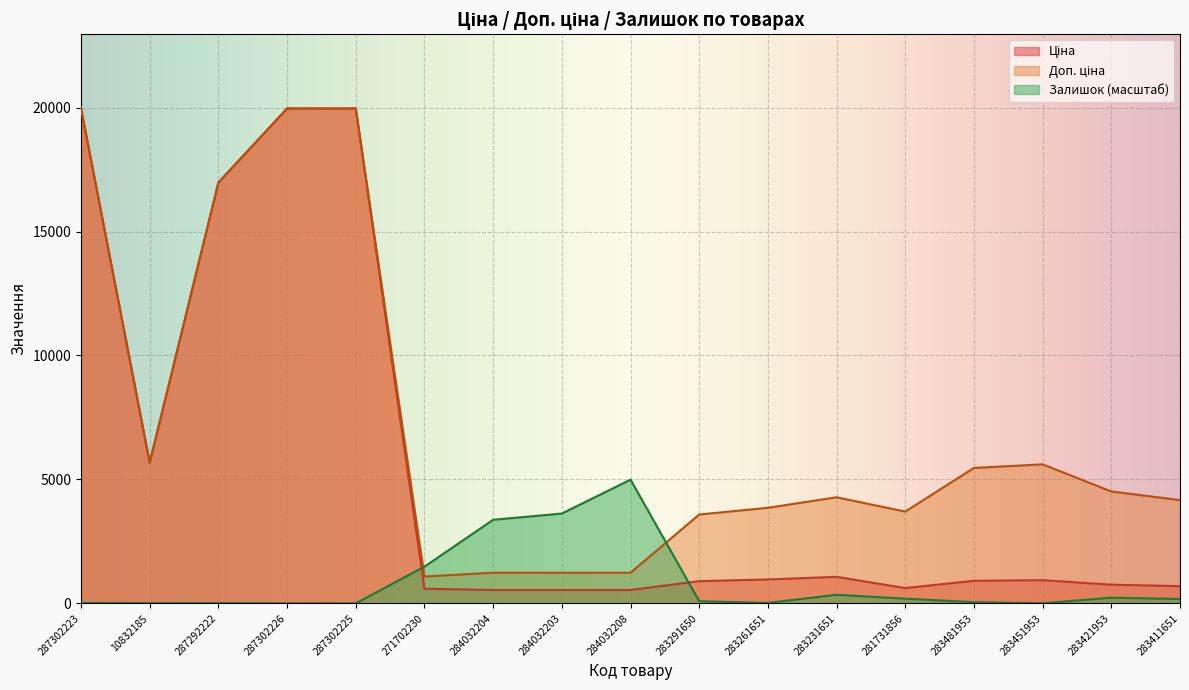

Where is Доп. ціна nearest to the value 10522?

10832185